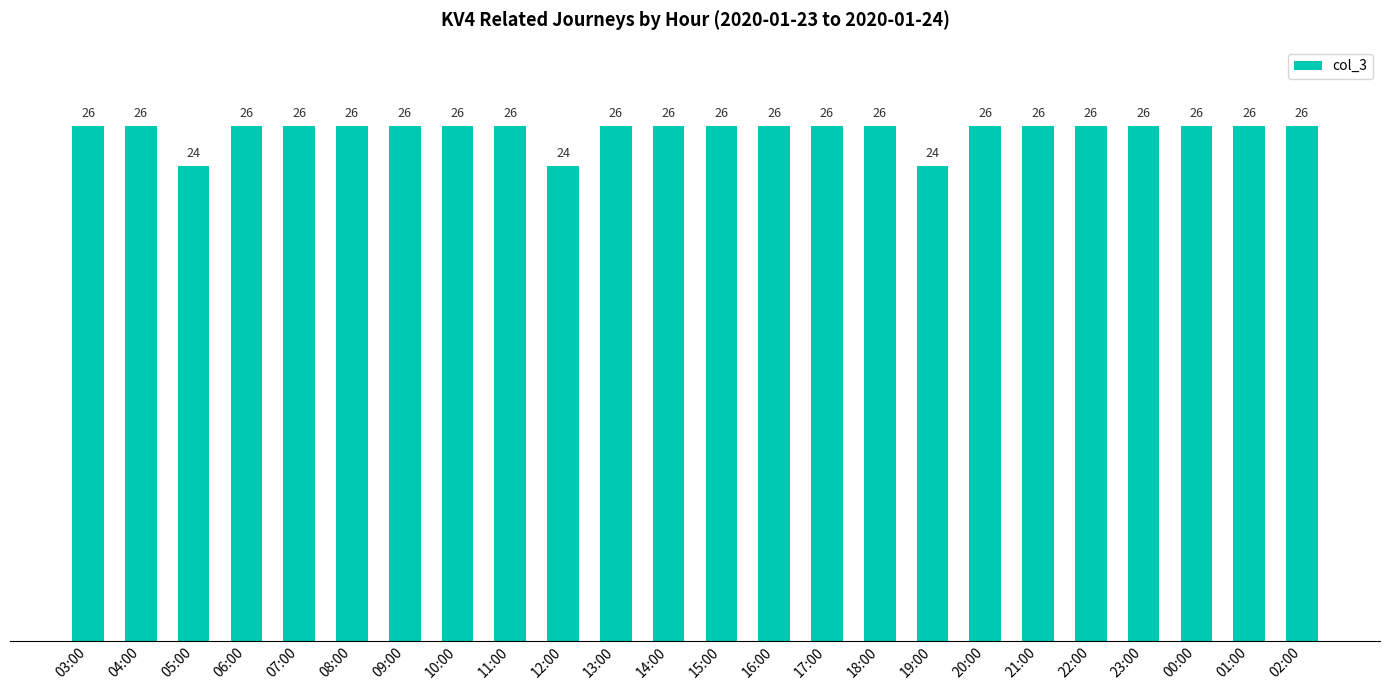

What is the smallest value displayed?

24